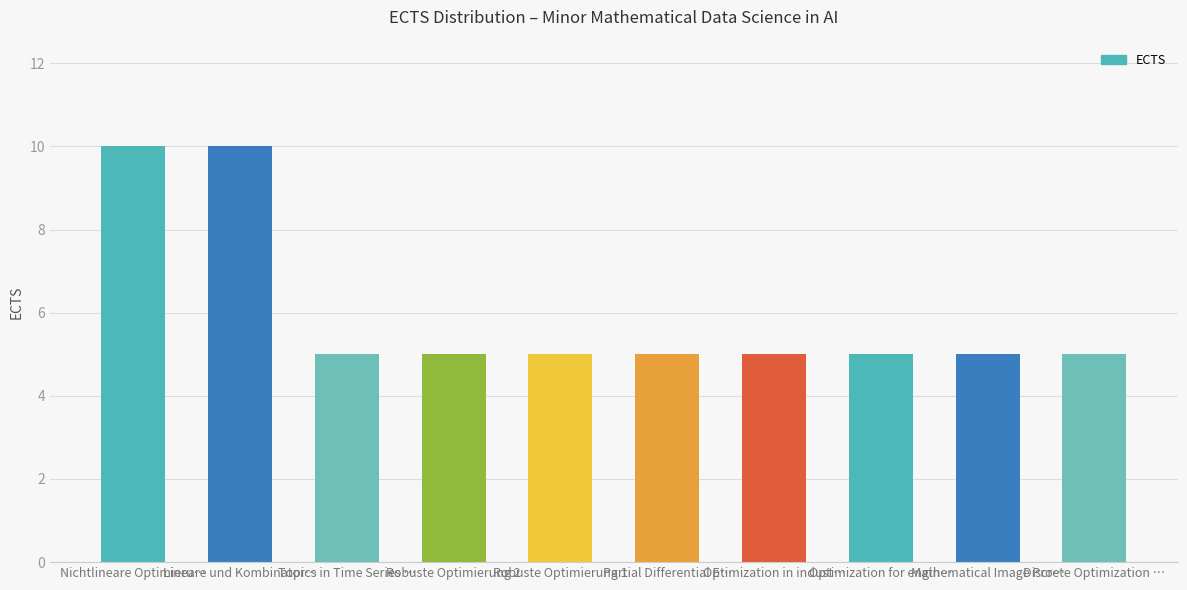

Read the value at Partial Differential E….

5